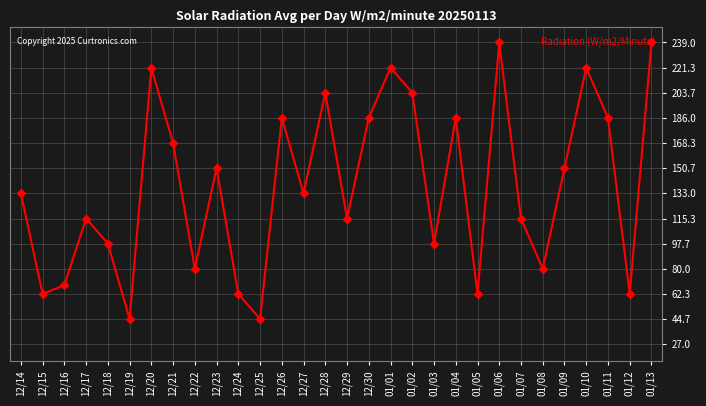

What value does the data have at 01/13?

239.0